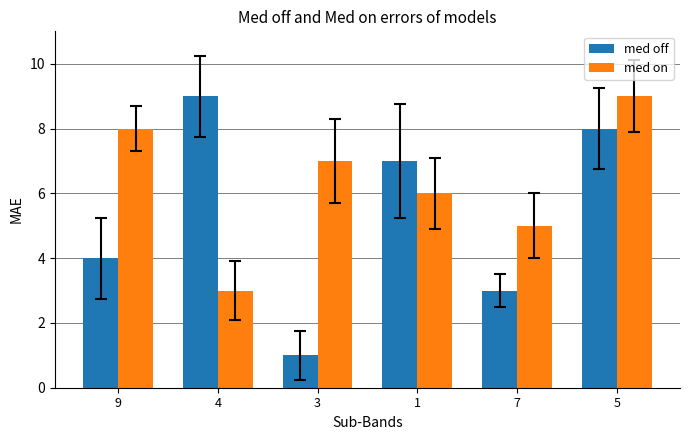

What is the difference between the maximum and second lowest values in the med on series?

4